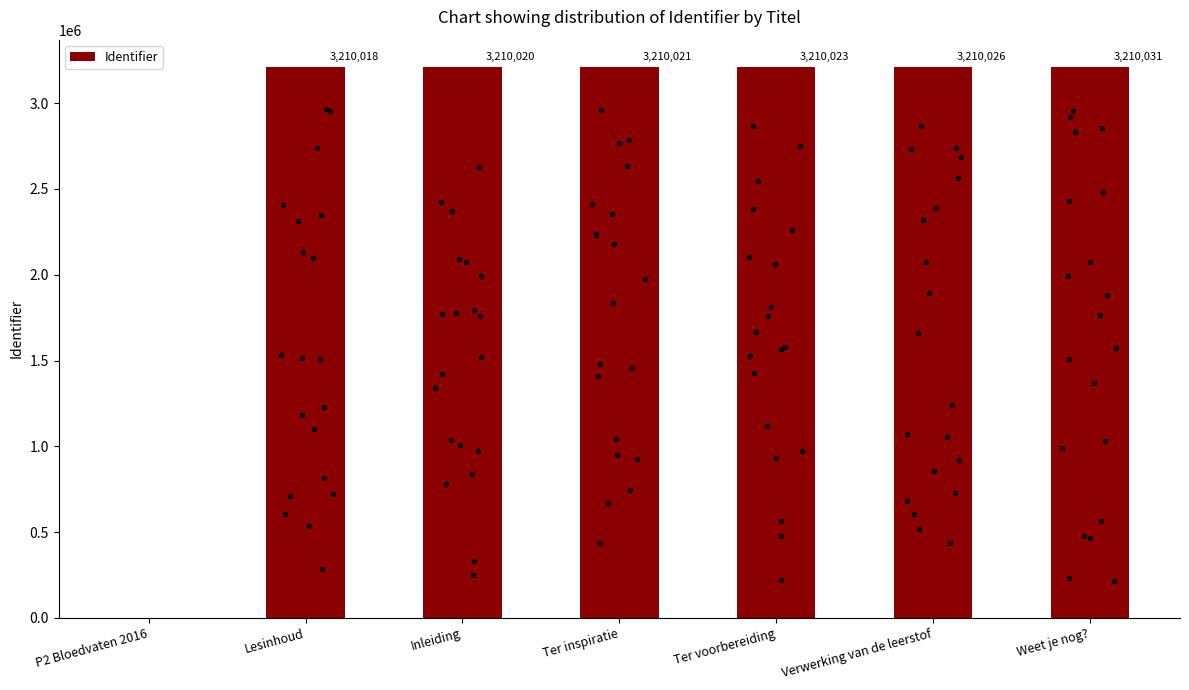

What is the change in value from Ter voorbereiding to Weet je nog??

+8